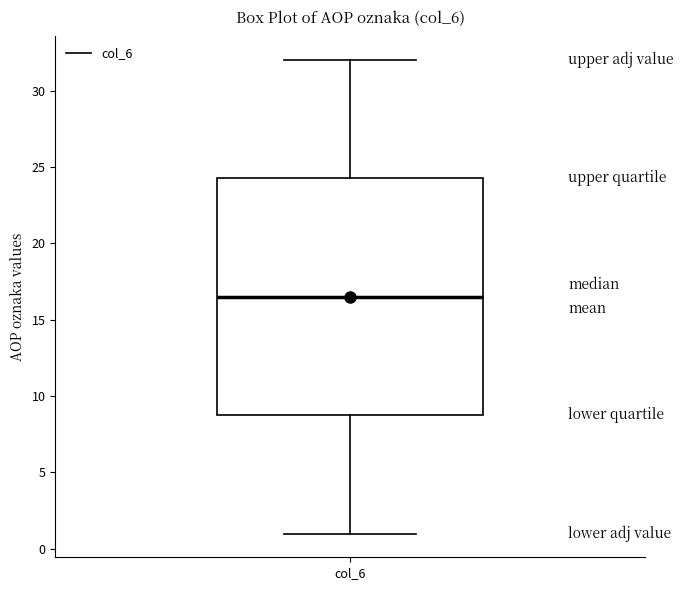

Transcribe this box plot: give where the median line is, the range the box spans, and where the two whiskers end, as read against the y-axis. The values are not printed on the chart, so give them approximately, as read against the axis.

median 16.5, box 9.0 to 24.5, whiskers 1.0 to 32.0